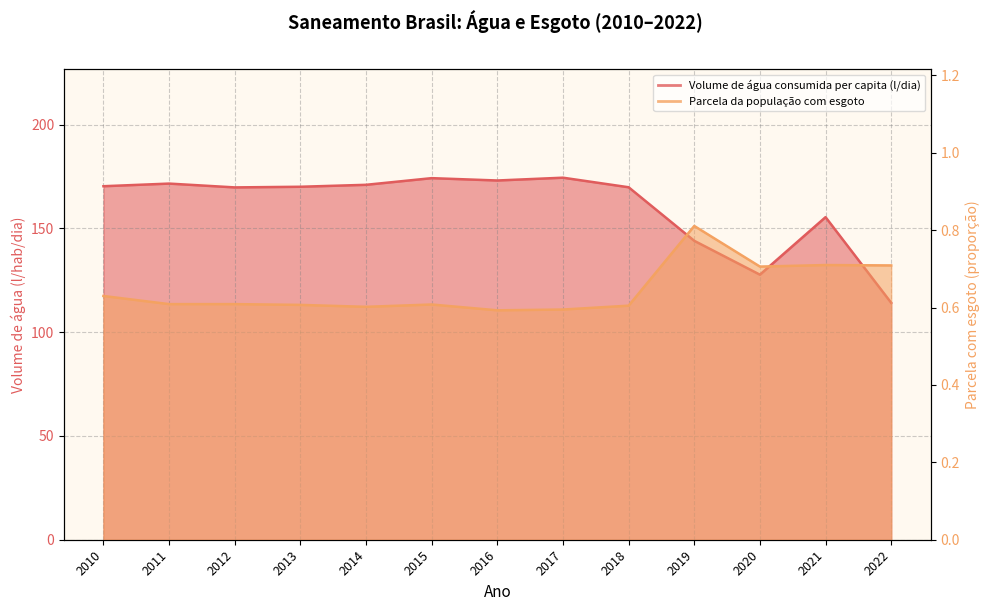

How many lines are shown in the chart?

2